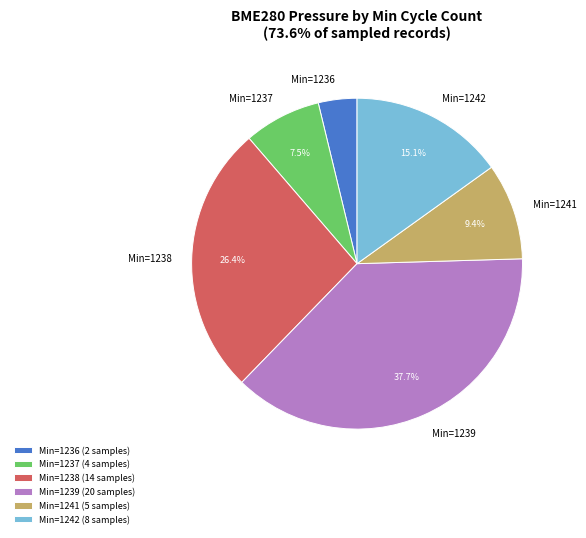

Approximately how many times larger is the value at Min=1236 compared to Min=1241?

0.4